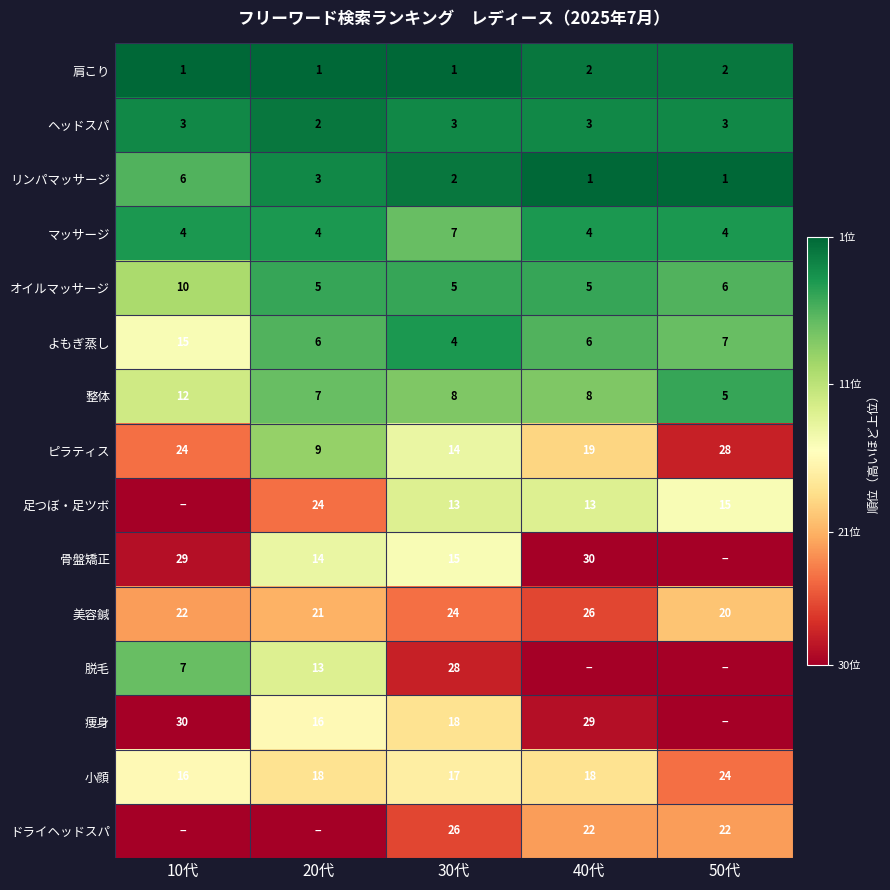

Is the value of 整体 at 30代 greater than the value of ヘッドスパ at 50代?

Yes